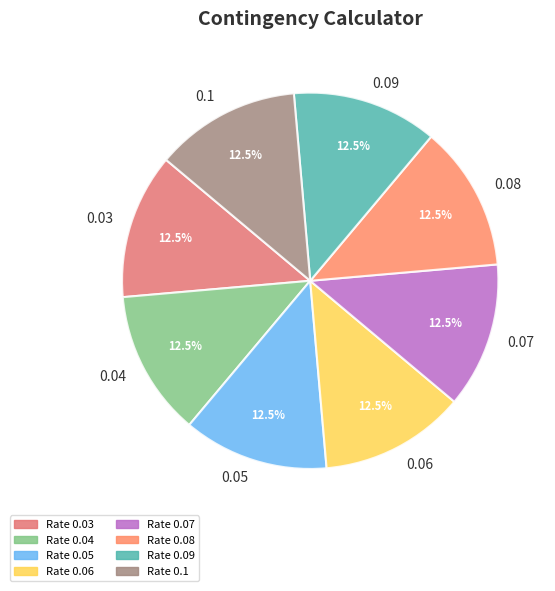

To the nearest percent, what is the difference between the 0.07 and 0.09 slice percentages?

0%